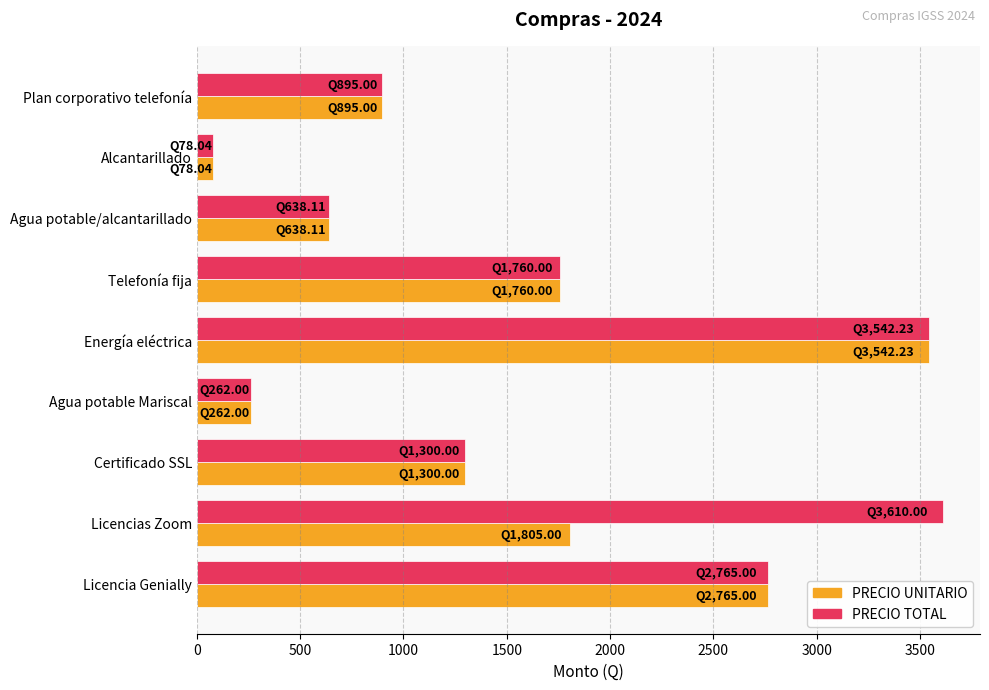

Read the PRECIO TOTAL value at Telefonía fija.

1760.0